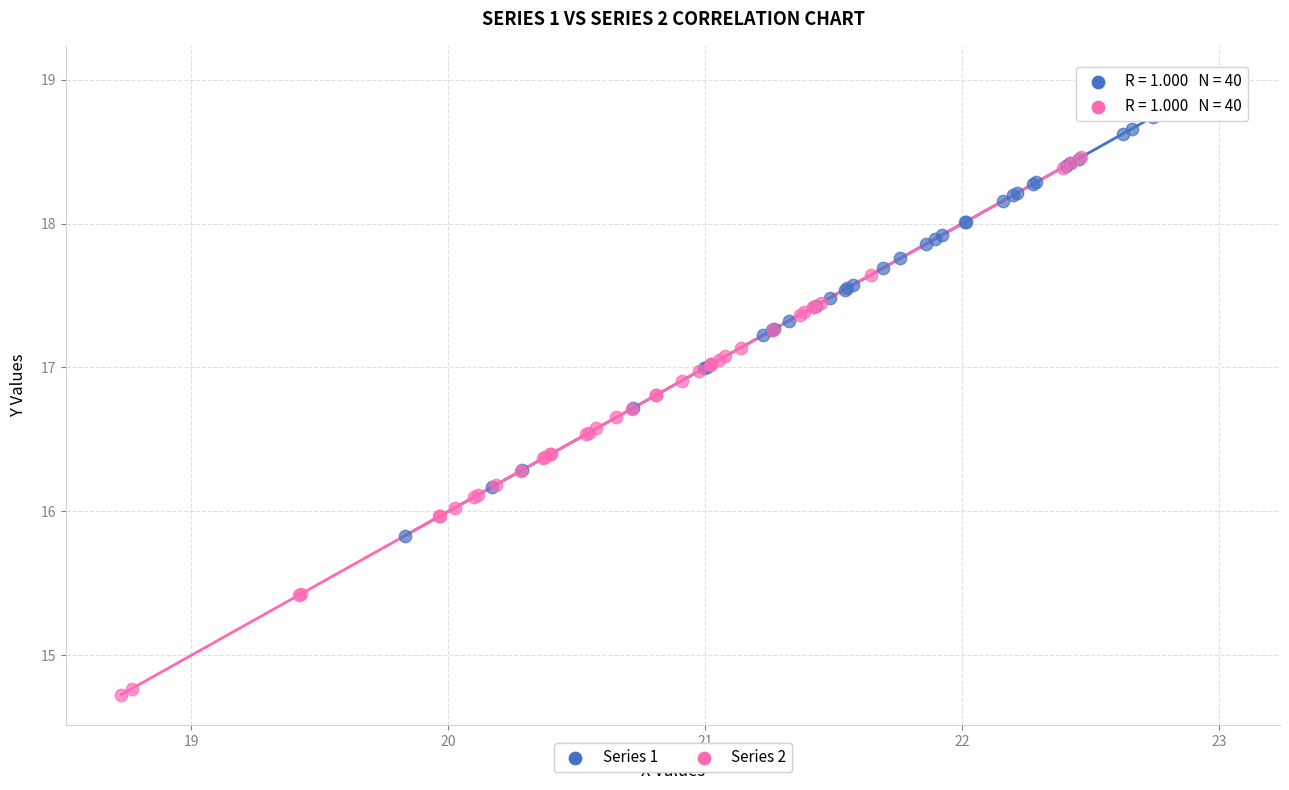

What are all the series names shown in the legend?

Series 1, Series 2